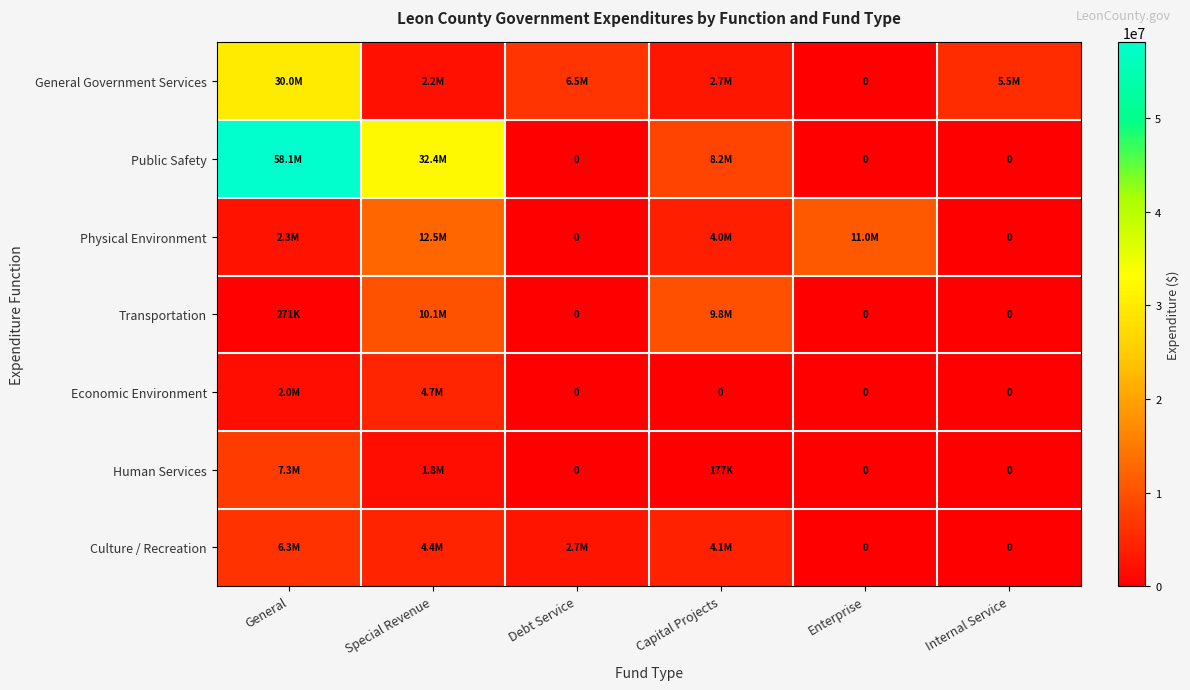

Which category has the lowest value in the Public Safety series?

Debt Service